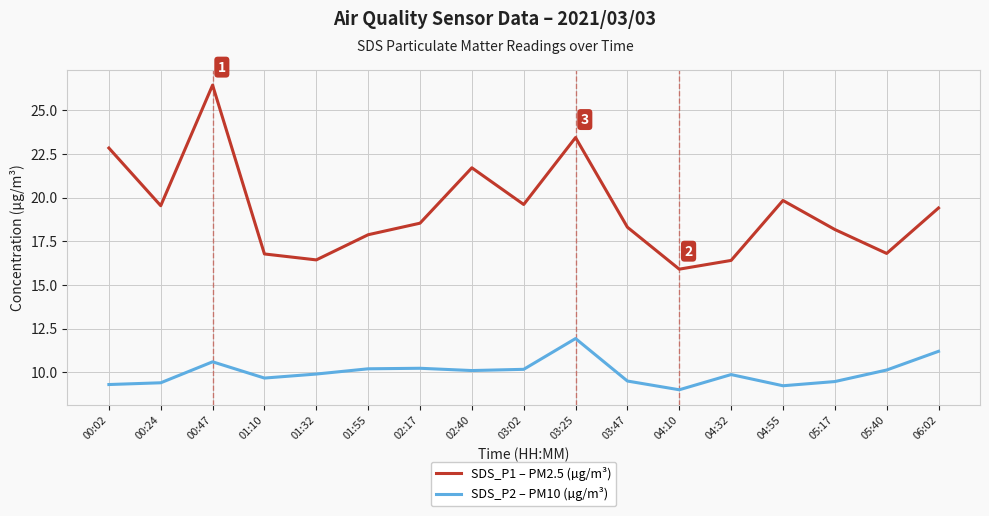

True or false: SDS_P1 – PM2.5 (µg/m³) and SDS_P2 – PM10 (µg/m³) cross at least once.

False